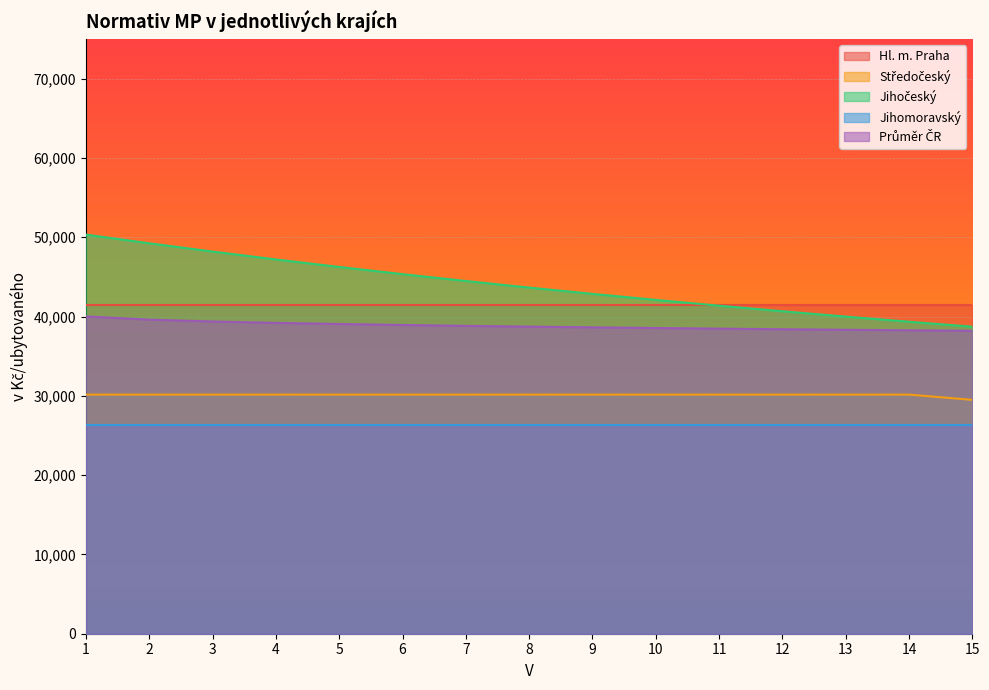

What is the lowest value of the Jihomoravský series?

26319.6